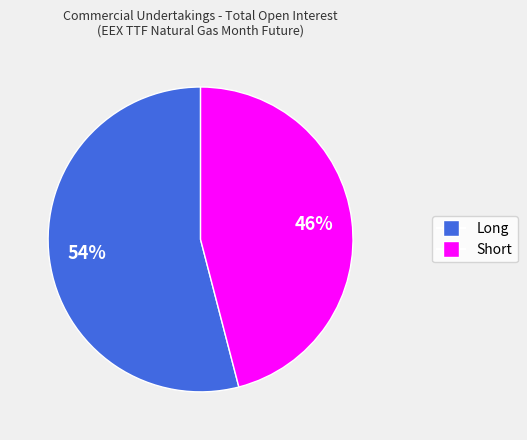

Is it true that Long is 49% of the pie?

False